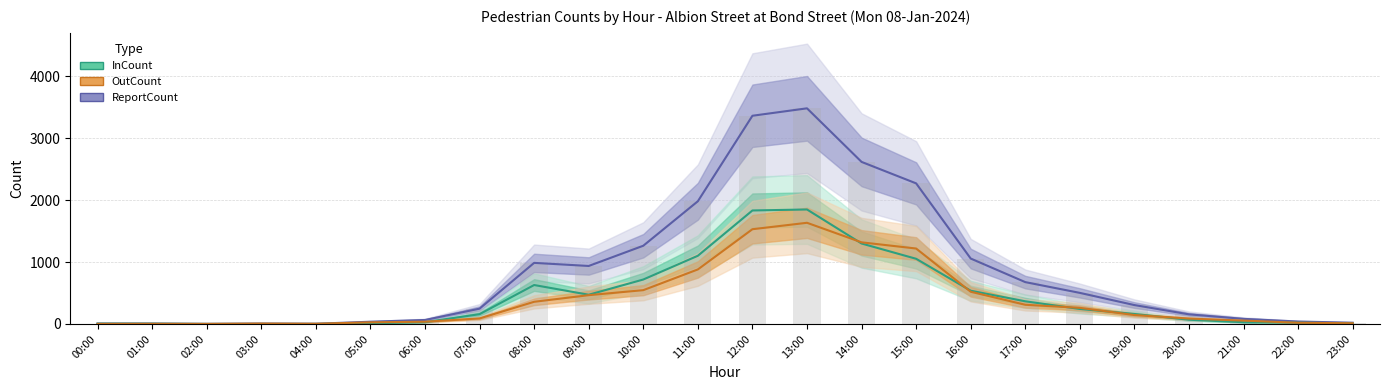

What are all the series names shown in the legend?

ReportCount, InCount, OutCount